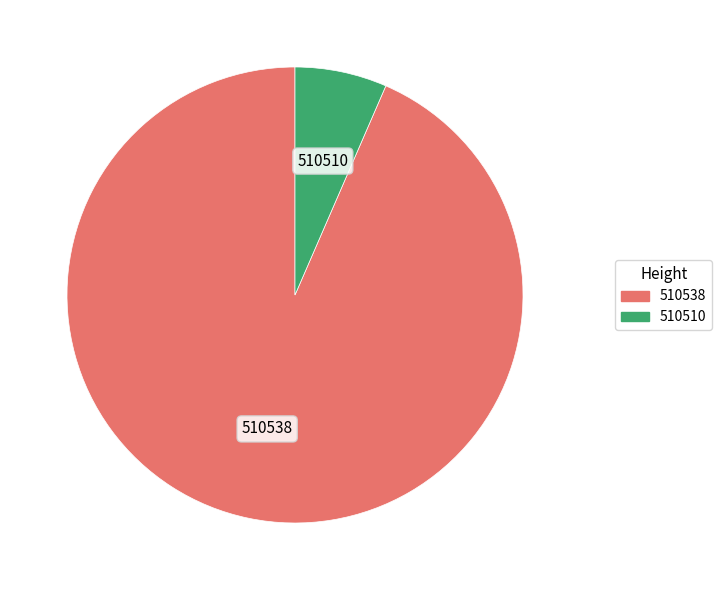

Does any single category account for the majority?

Yes